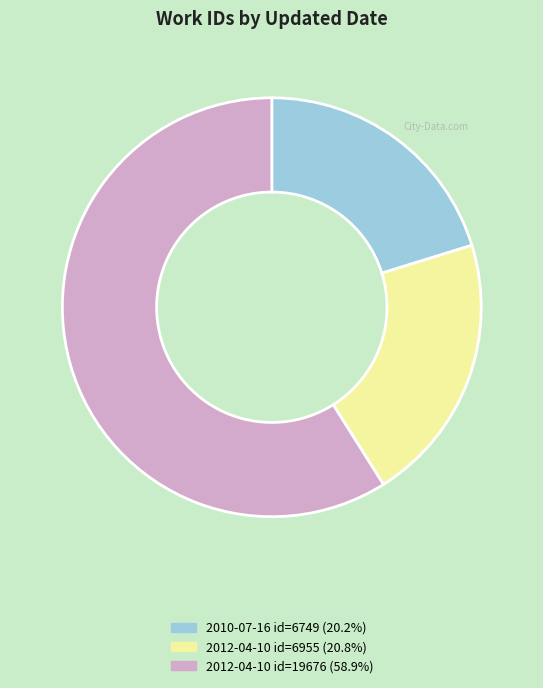

Is there a majority slice in this chart?

Yes